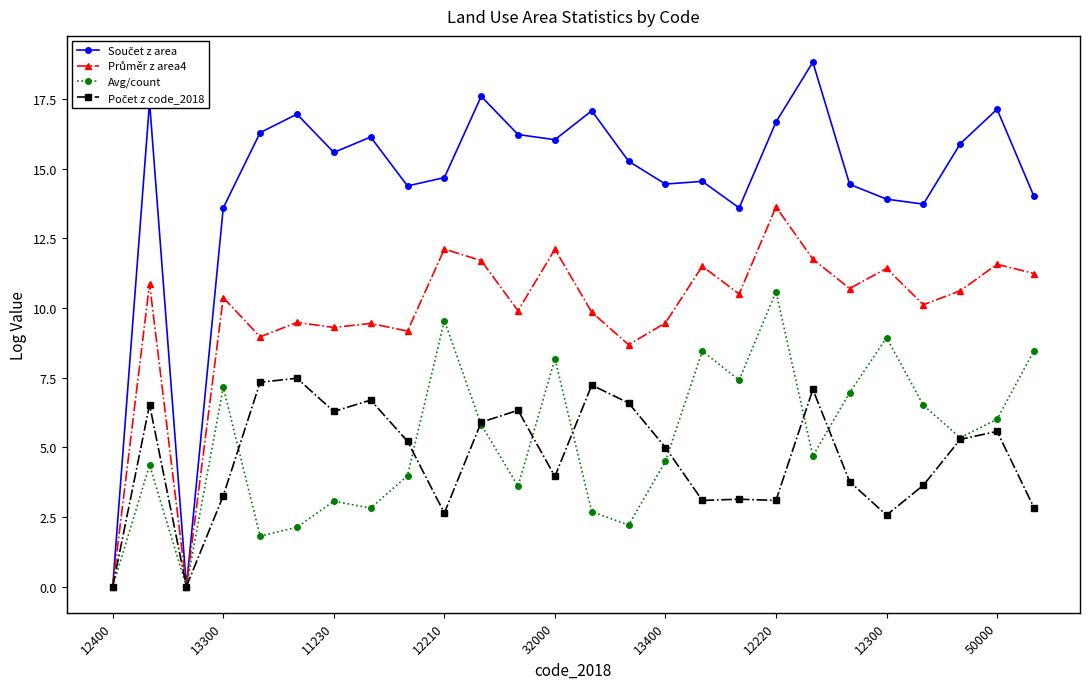

True or false: Avg/count has more than 0 points higher than both neighbors.

True